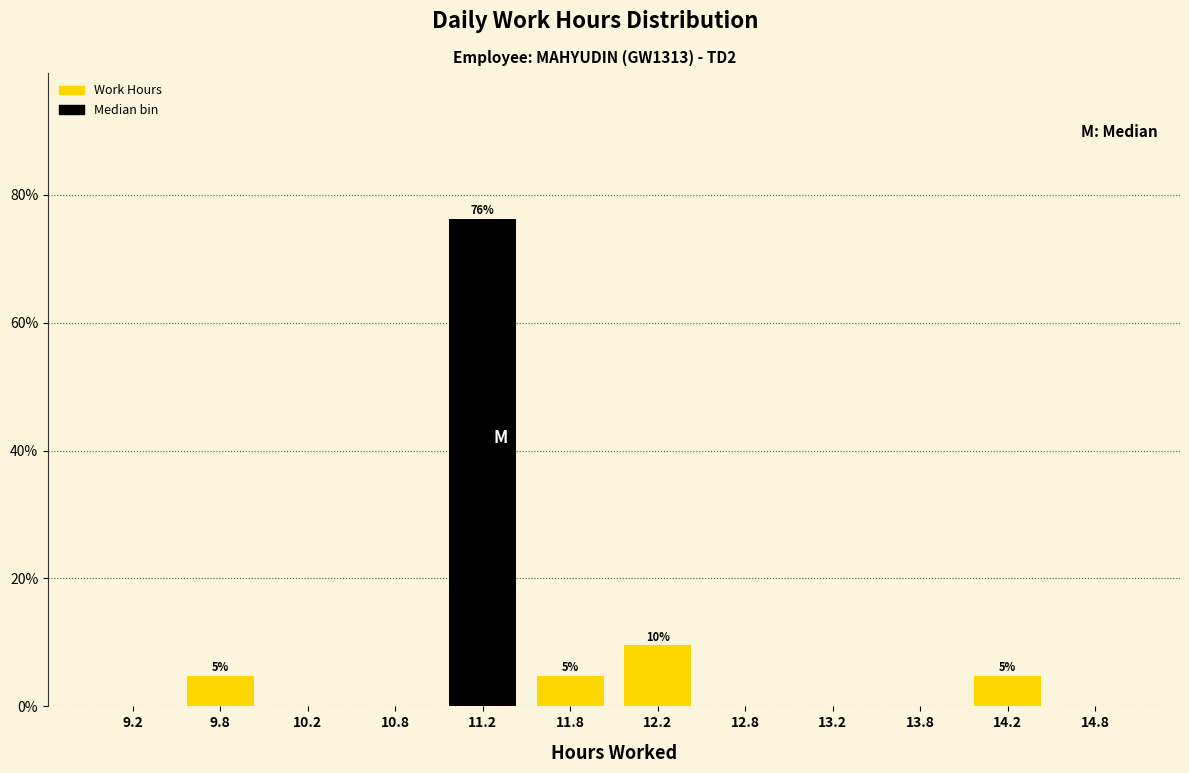

Over which range of the x-axis is the bar tallest?

11.0 to 11.5